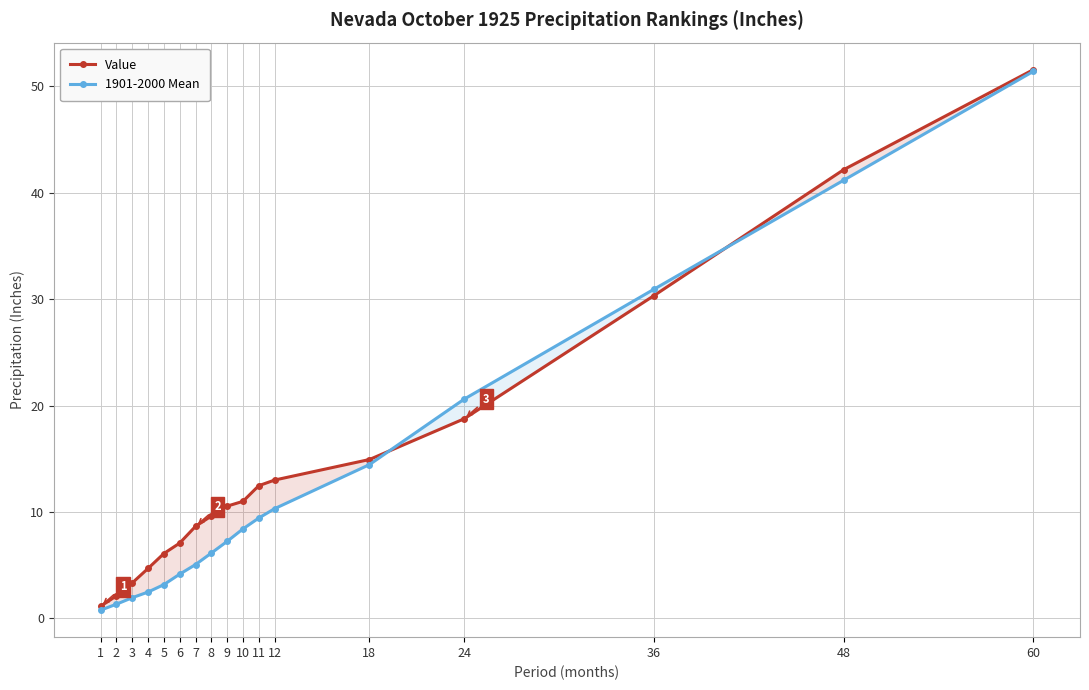

Is the value of 1901-2000 Mean at 9 greater than the value of Value at 12?

No